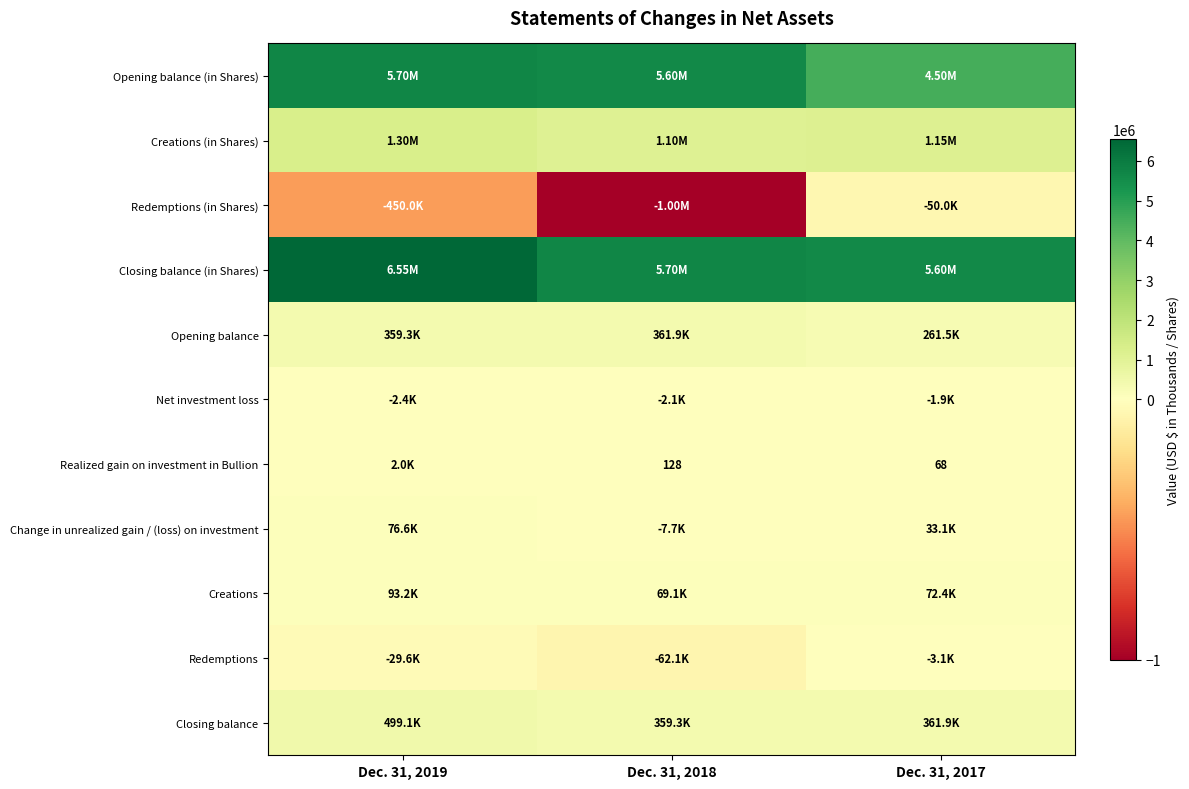

Where is Net investment loss nearest to the value -2173?

Dec. 31, 2018